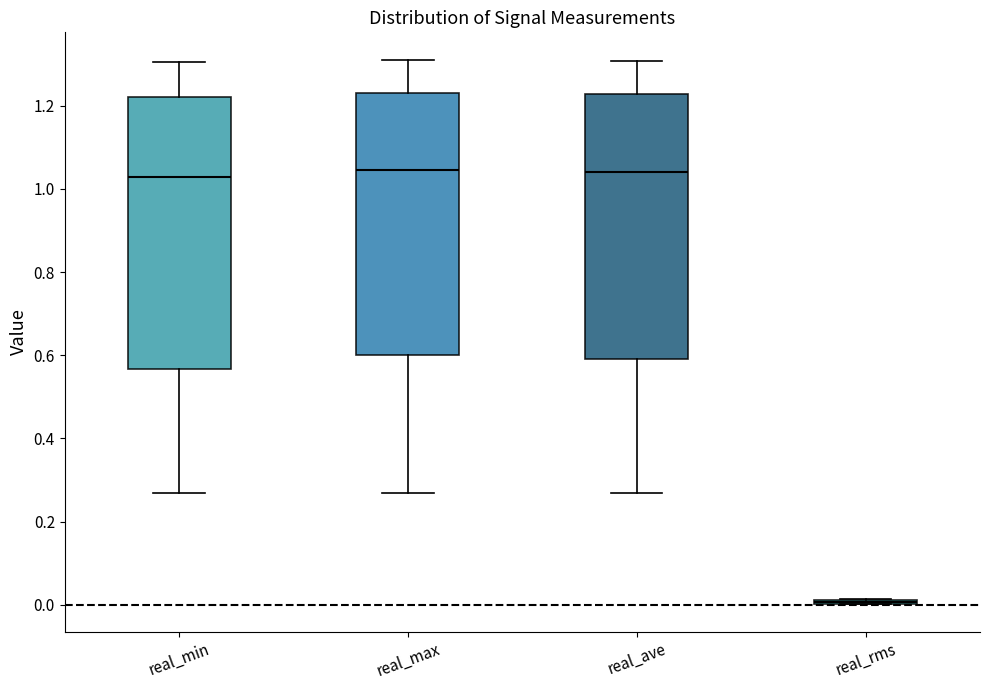

Where is the upper edge of the box for real_min on the y-axis? The values are not printed on the chart, so give them approximately, as read against the axis.

1.22